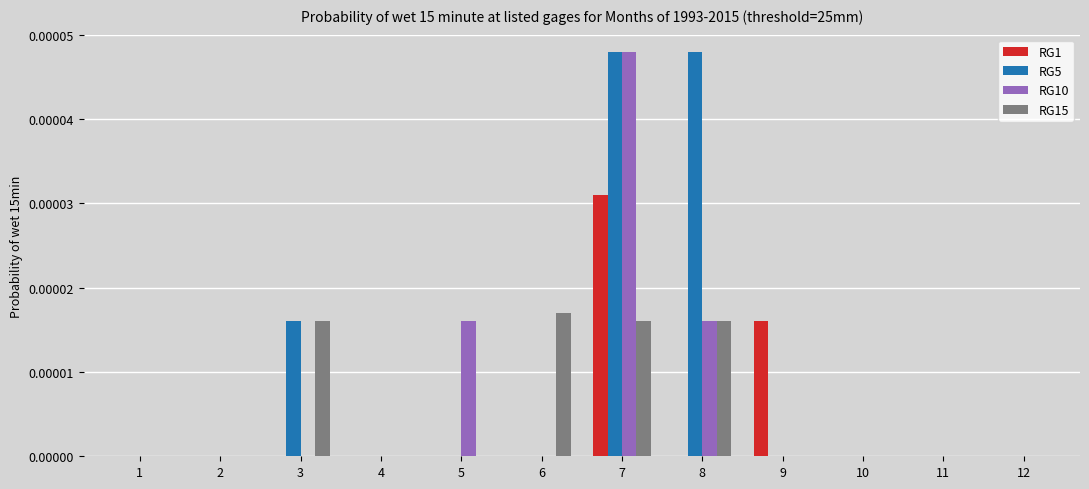

Which category has the highest value in the RG1 series?

7